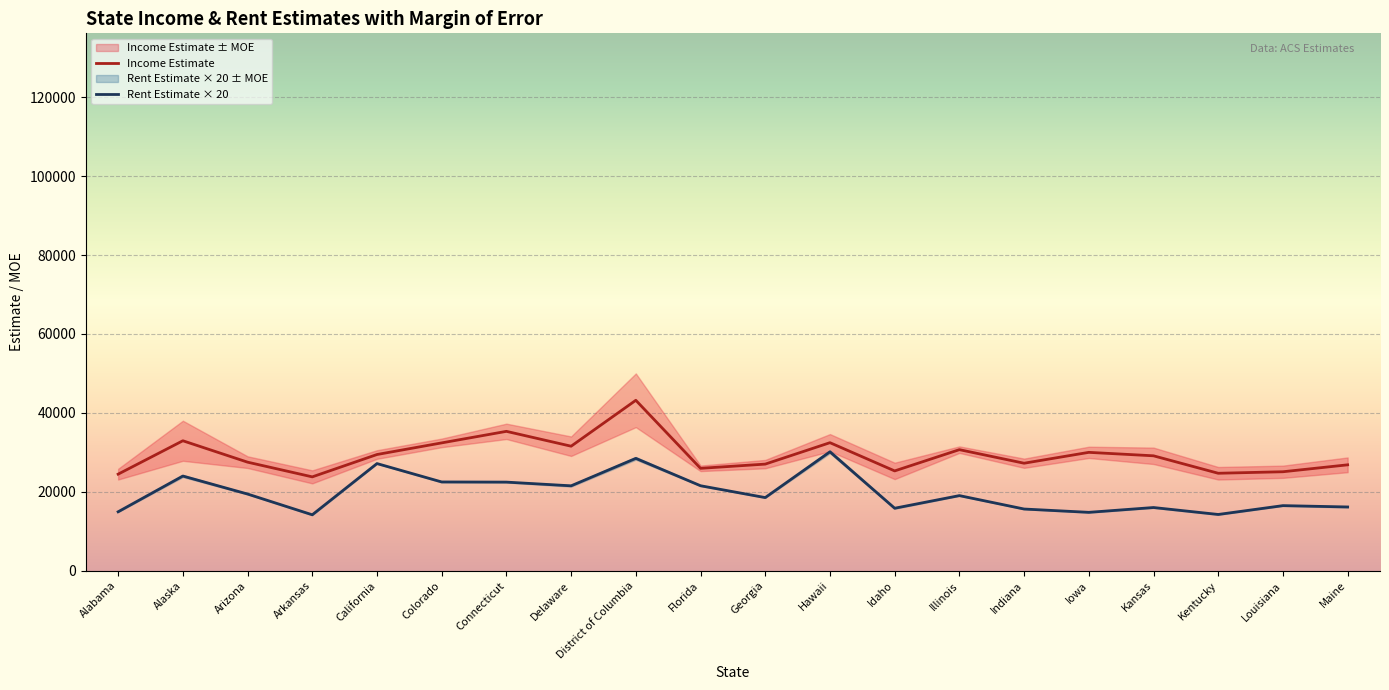

The Income Estimate series shows 40365 at Arizona. True or false?

False